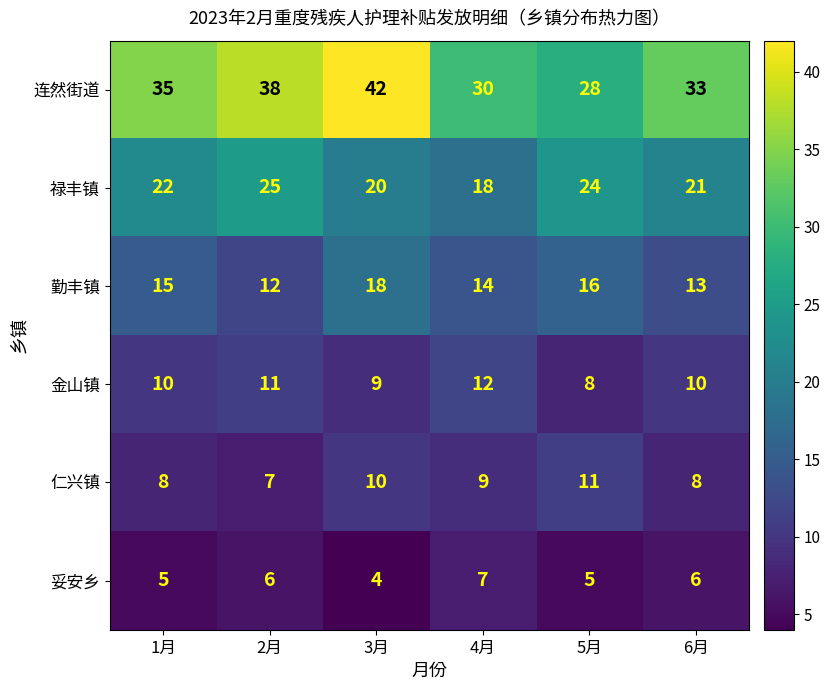

Between 2月 and 4月, which series saw the biggest shift?

连然街道